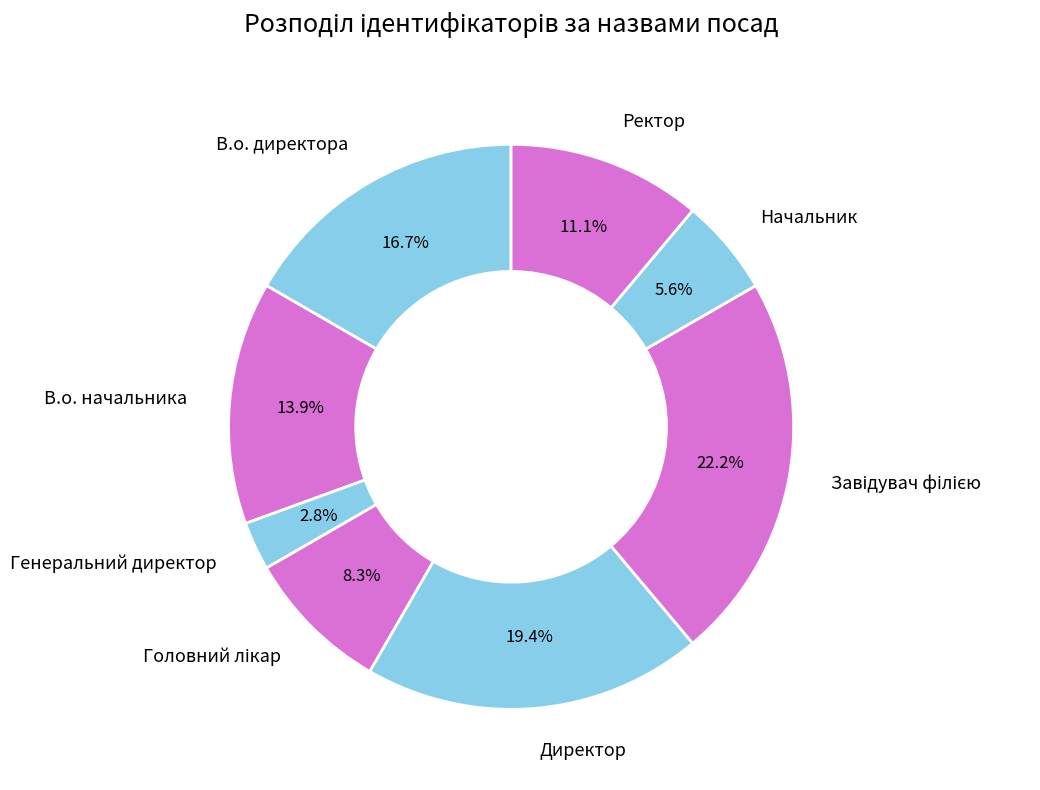

Which has a higher value, В.о. директора or Начальник?

В.о. директора